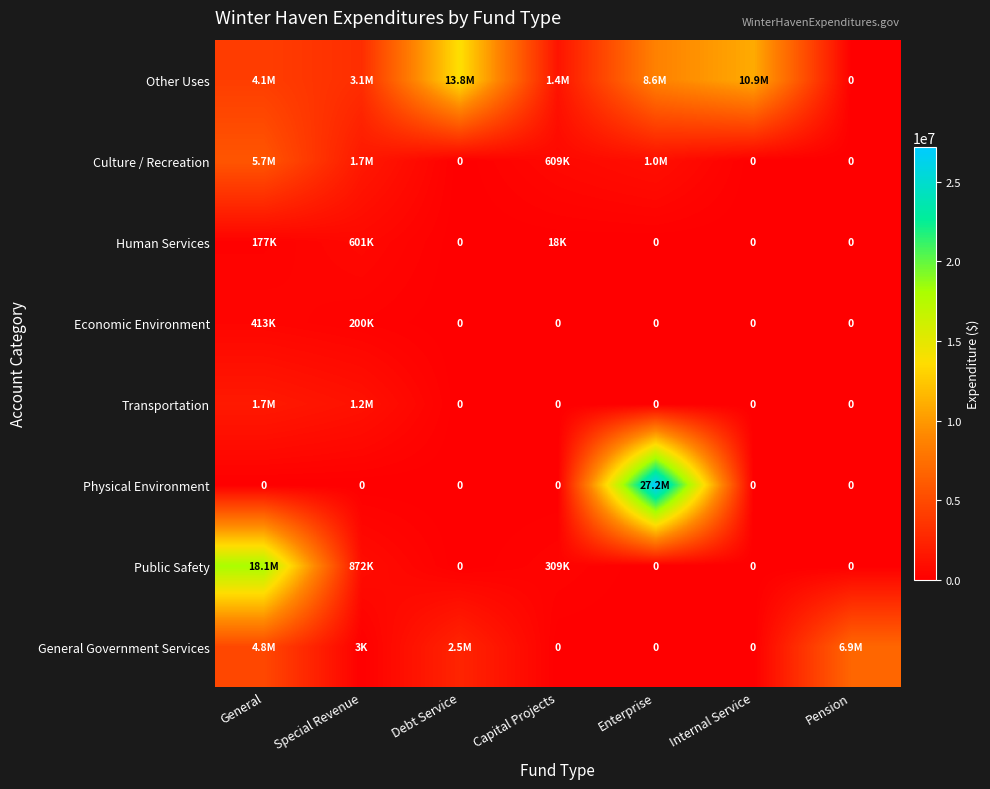

At which category is the sum across all series the highest?

Enterprise